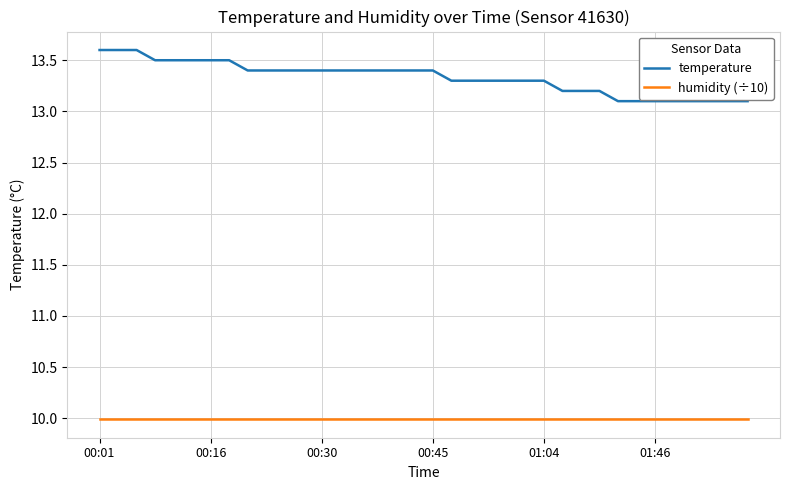

At how many categories does at least one series exceed 12?

36